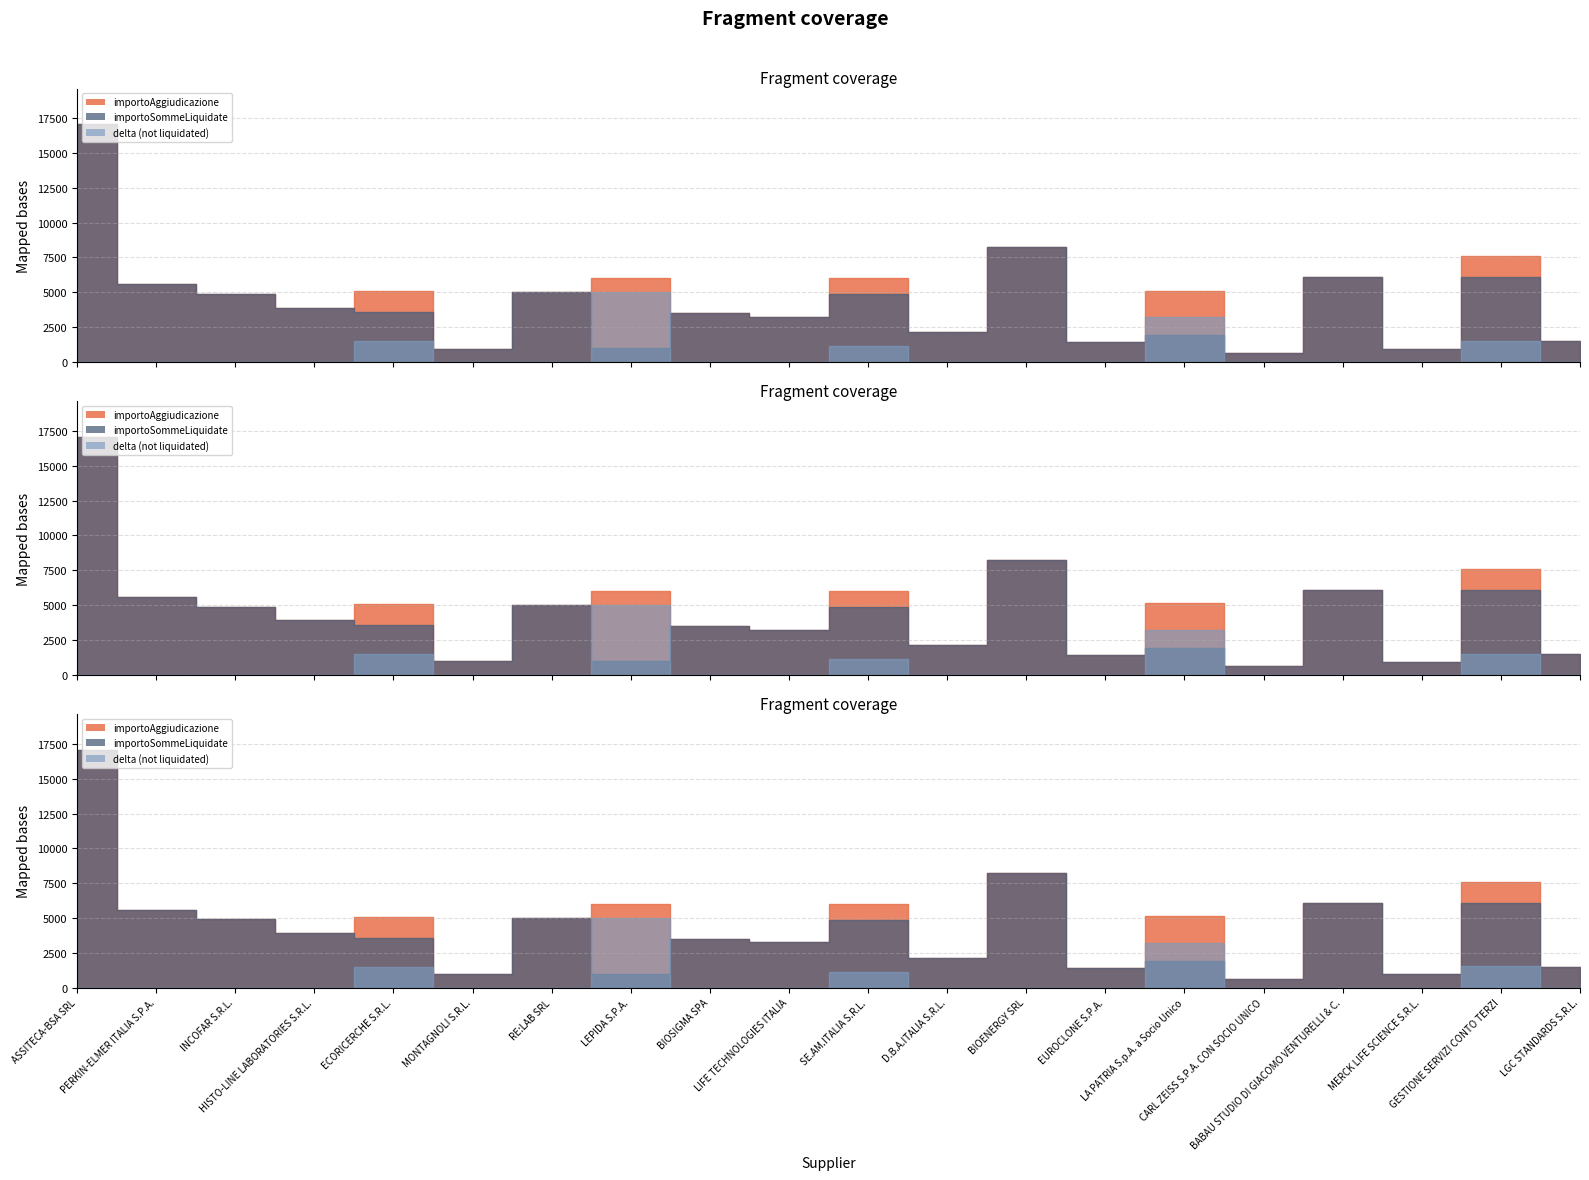

What is the difference between the maximum and minimum values in the importoSommeLiquidate series?

16472.0